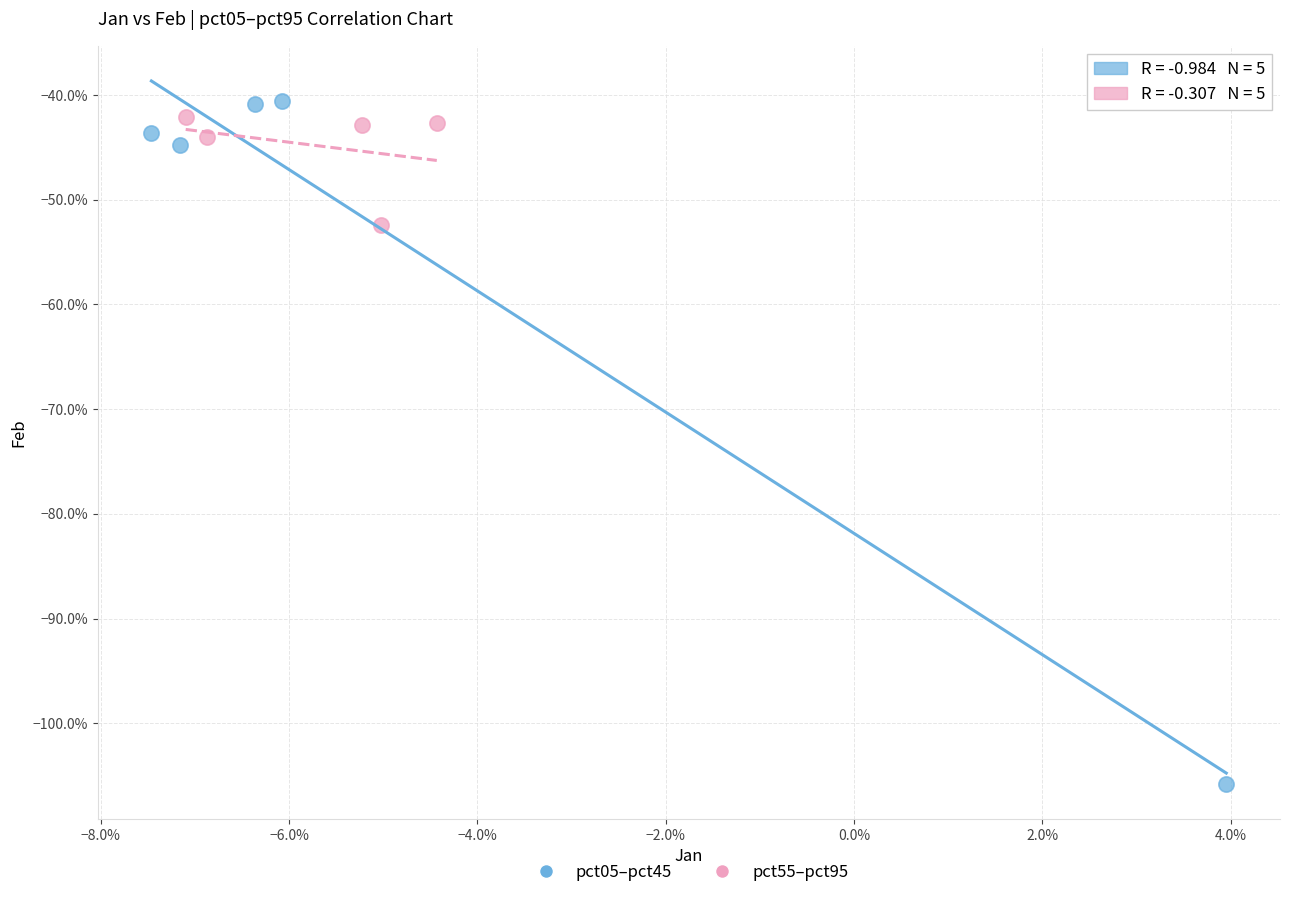

What are all the series names shown in the legend?

pct05–pct45, pct55–pct95